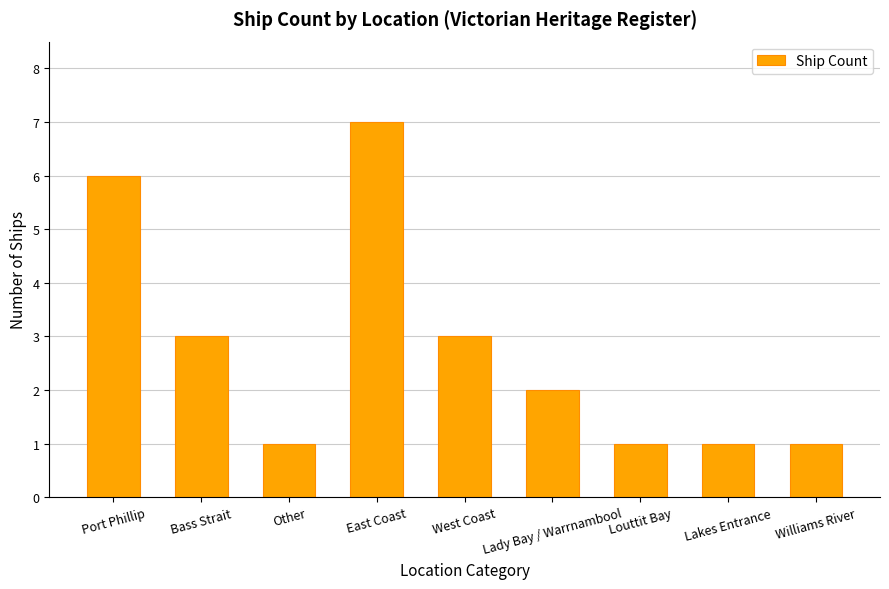

Is it true that the value at Lady Bay / Warrnambool is 2?

True